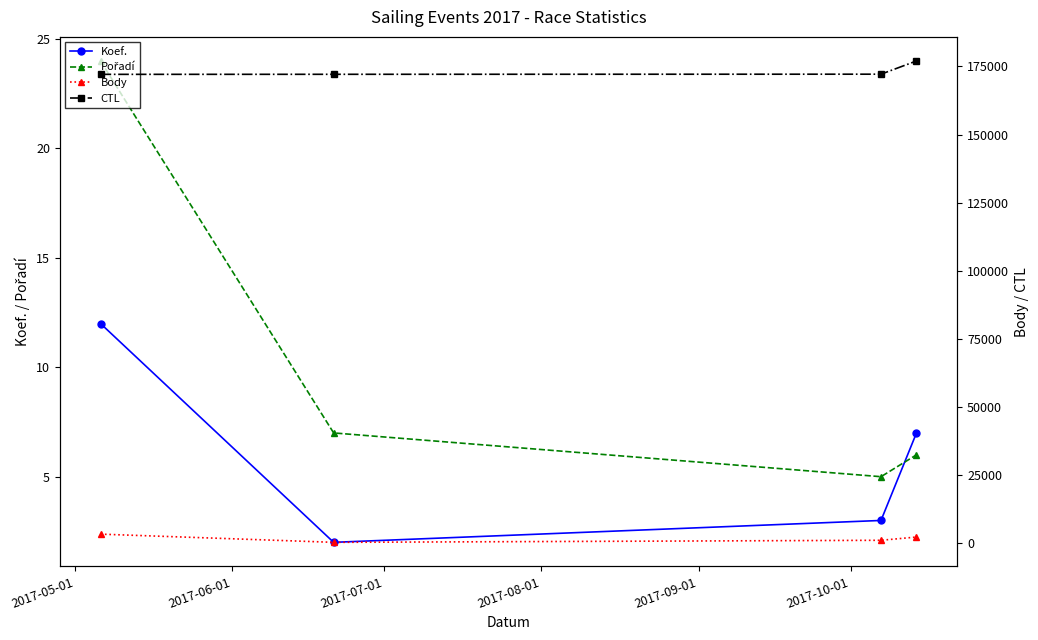

What is the difference between the maximum and minimum values in the CTL series?

4915